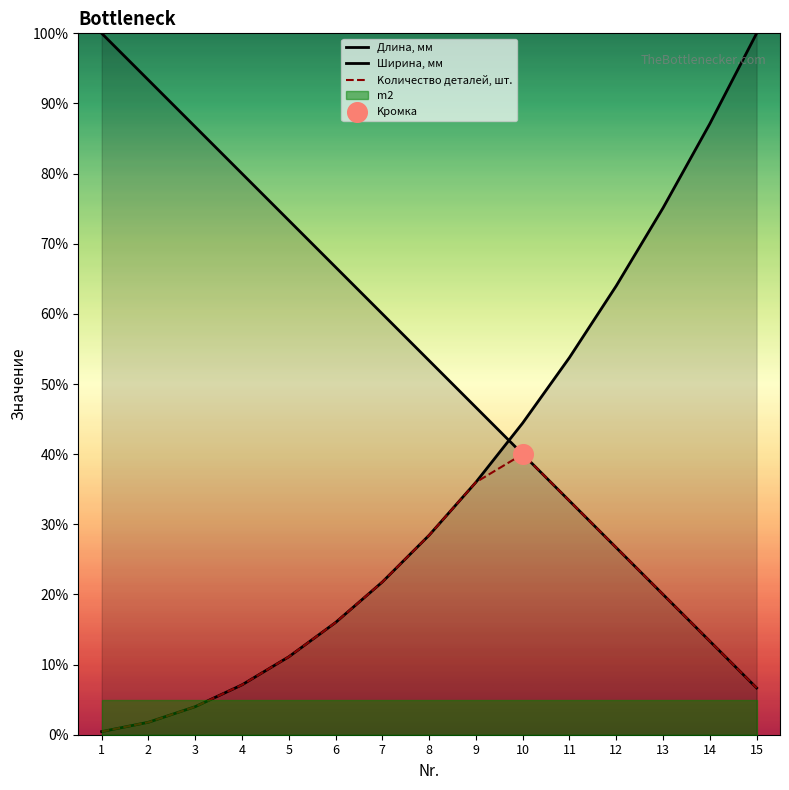

Which series has the widest spread of Y values?

Ширина, мм